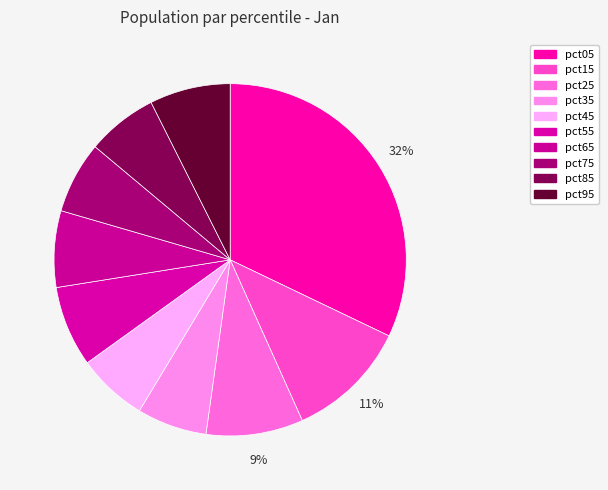

How many segments does this pie chart have?

10